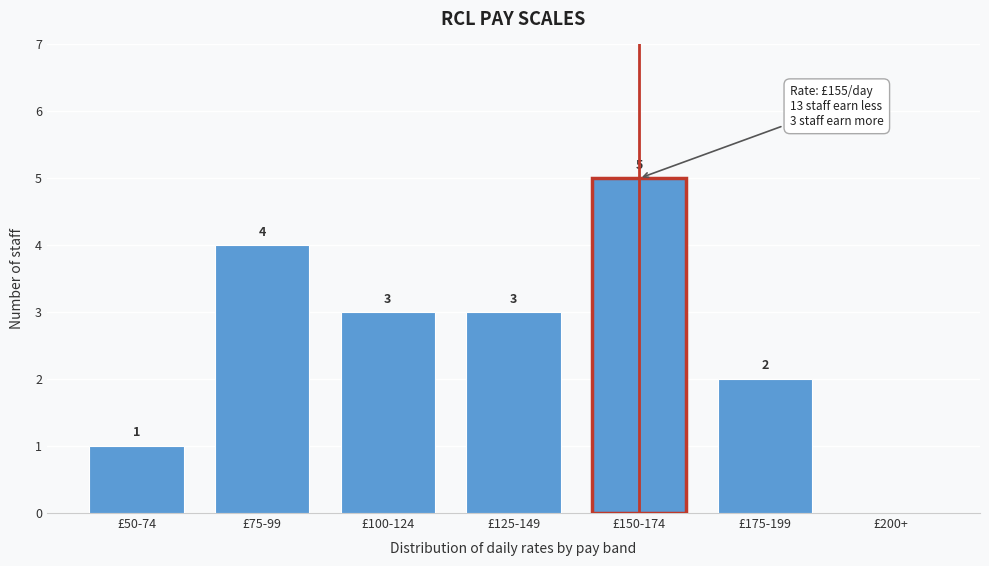

Reading left to right, what are all the values shown in this chart?

£50-74=1	£75-99=4	£100-124=3	£125-149=3	£150-174=5	£175-199=2	£200+=0